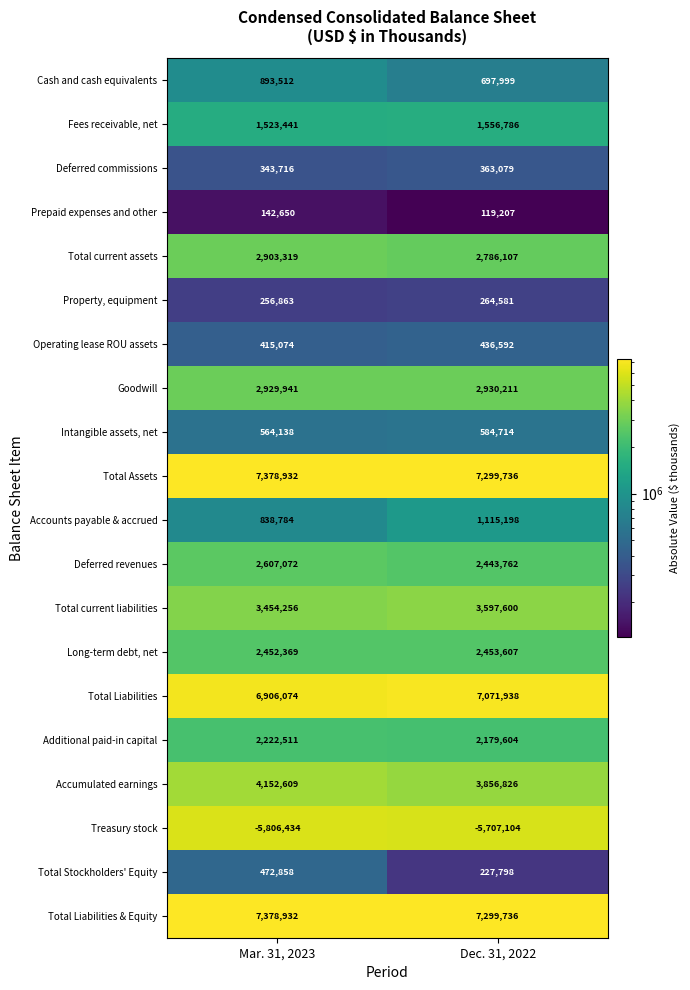

What is the average value of the Property, equipment series?

260722